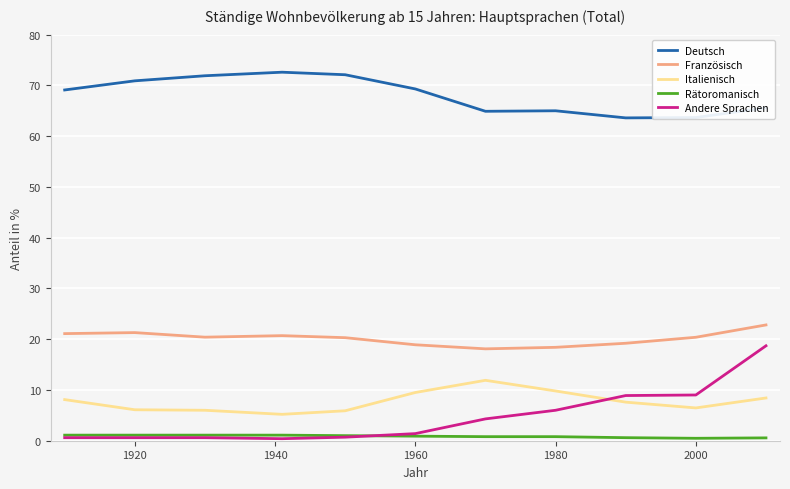

List the series in order of their peak value, highest first.

Deutsch, Französisch, Andere Sprachen, Italienisch, Rätoromanisch